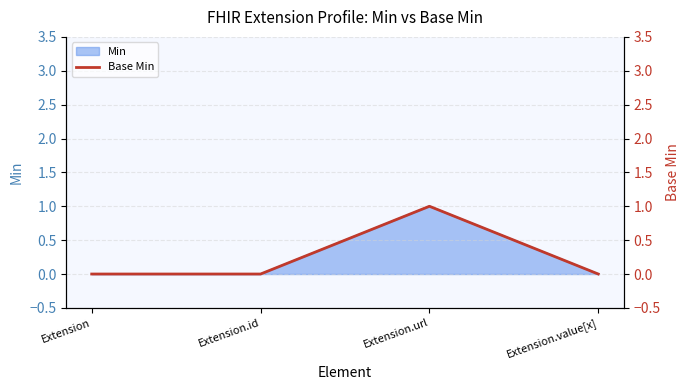

Does the chart display data point markers on the line(s)?

No